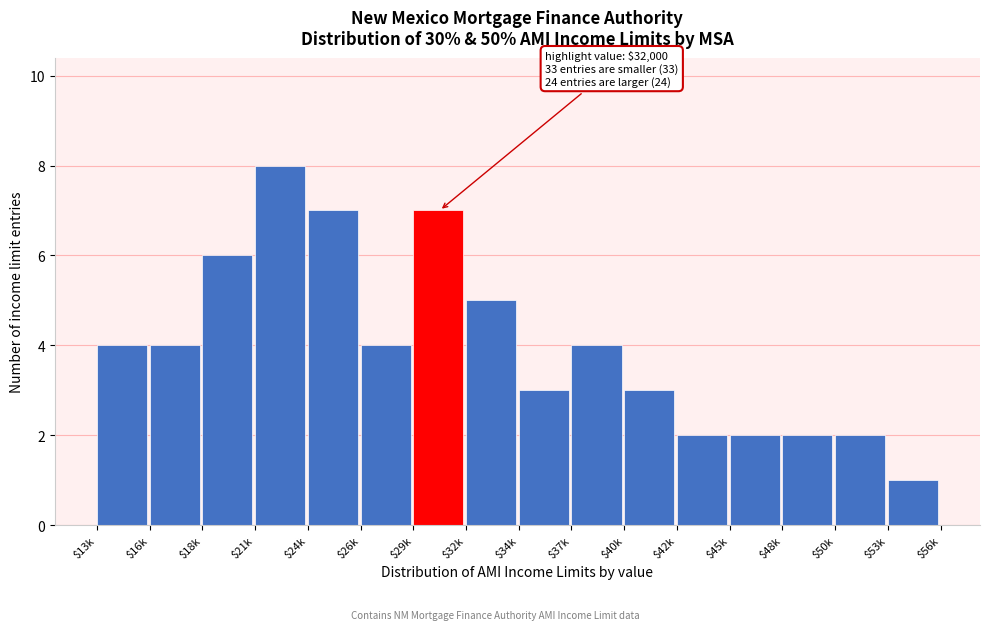

Reading right to left, transcribe all the data shown in this chart.

1	2	2	2	2	3	4	3	5	7	4	7	8	6	4	4